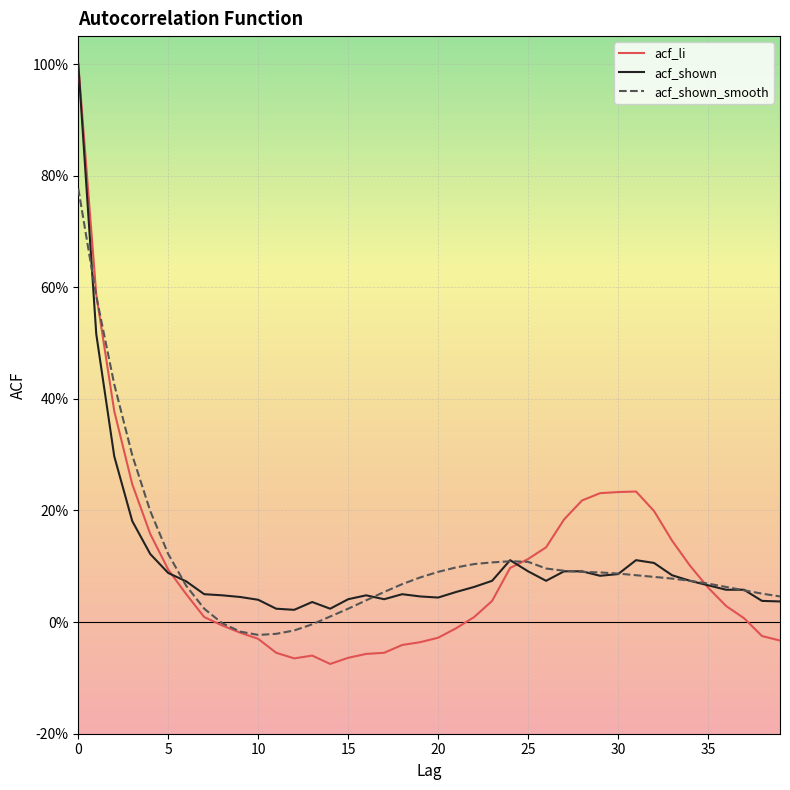

What are all the series names shown in the legend?

acf_li, acf_shown, acf_shown_smooth